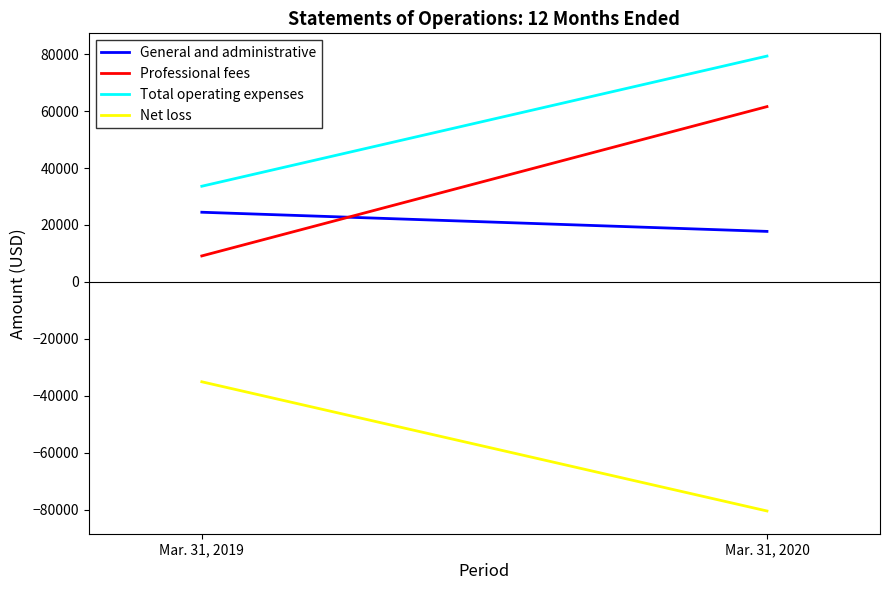

What is the total value across all series at Mar. 31, 2019?

32147